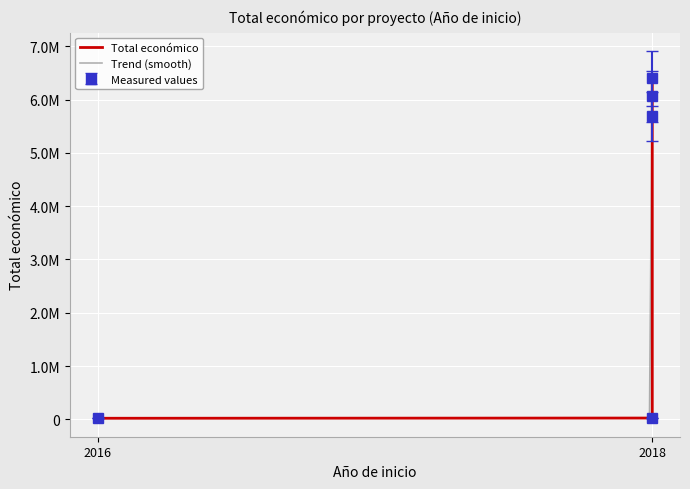

How many data points are less than 5685677?

2